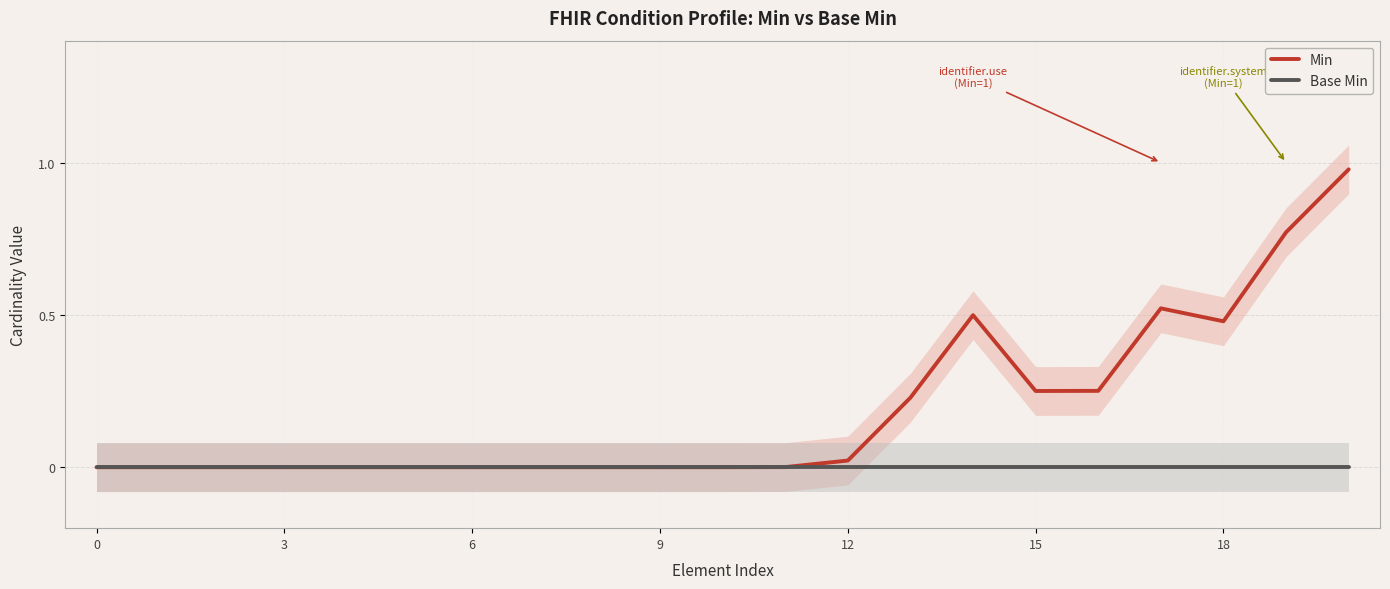

The value of Base Min at 3 is 0.0. True or false?

True